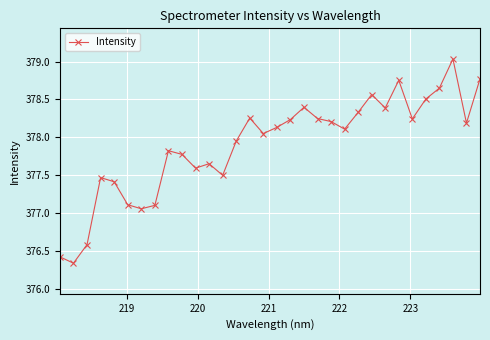

Count the number of data series in this chart.

1